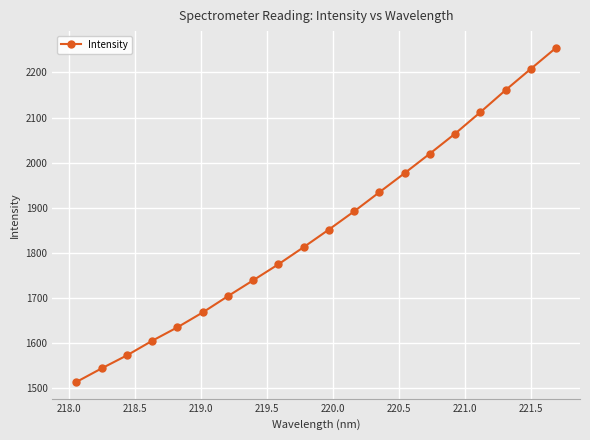

True or false: the data has more than 2 interior local peaks.

False